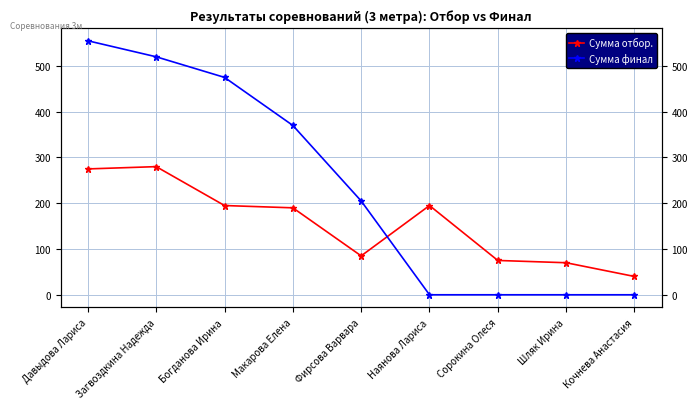

Rank the series at Наянова Лариса from highest to lowest value.

Сумма отбор., Сумма финал